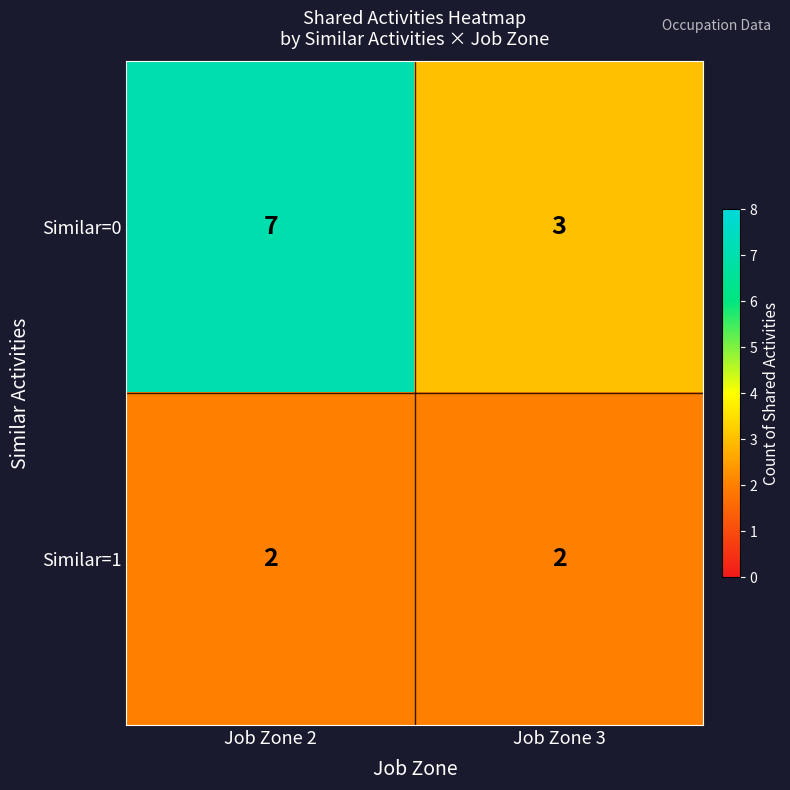

At how many categories does at least one series exceed 6?

1